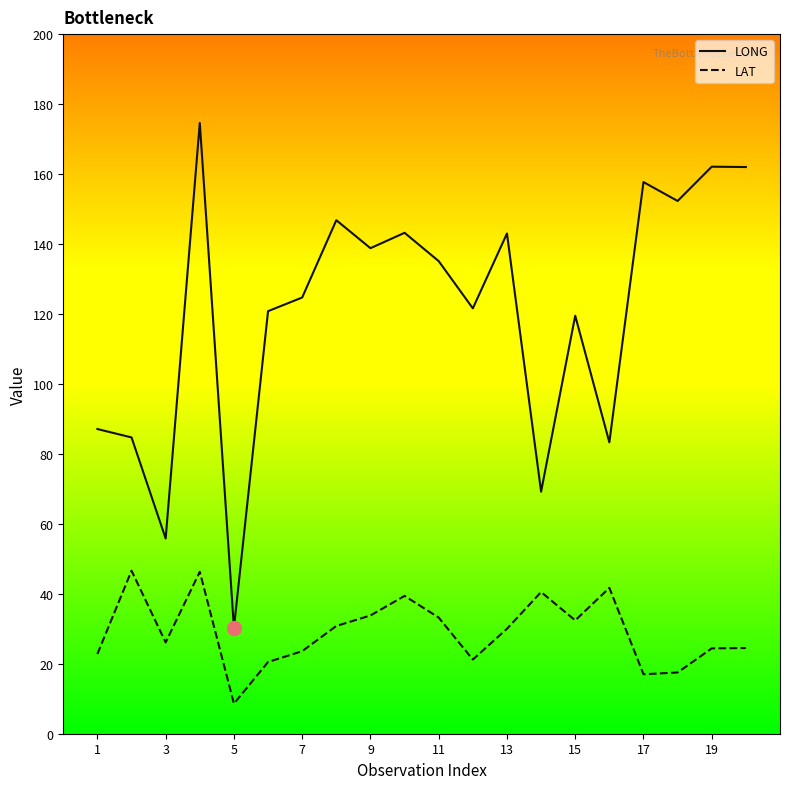

What are all the series names shown in the legend?

LONG, LAT